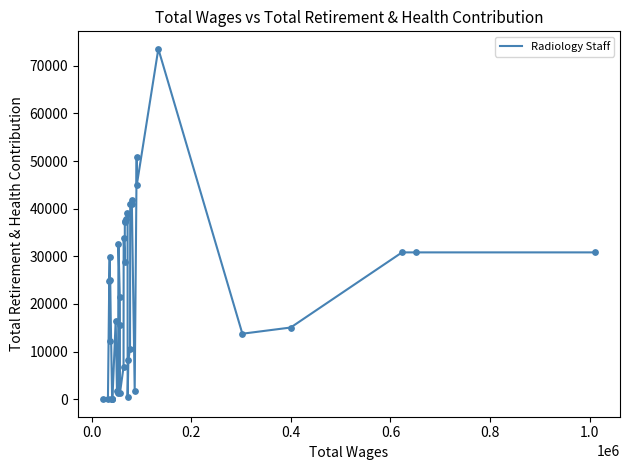

What is the maximum value shown in the chart?

73558